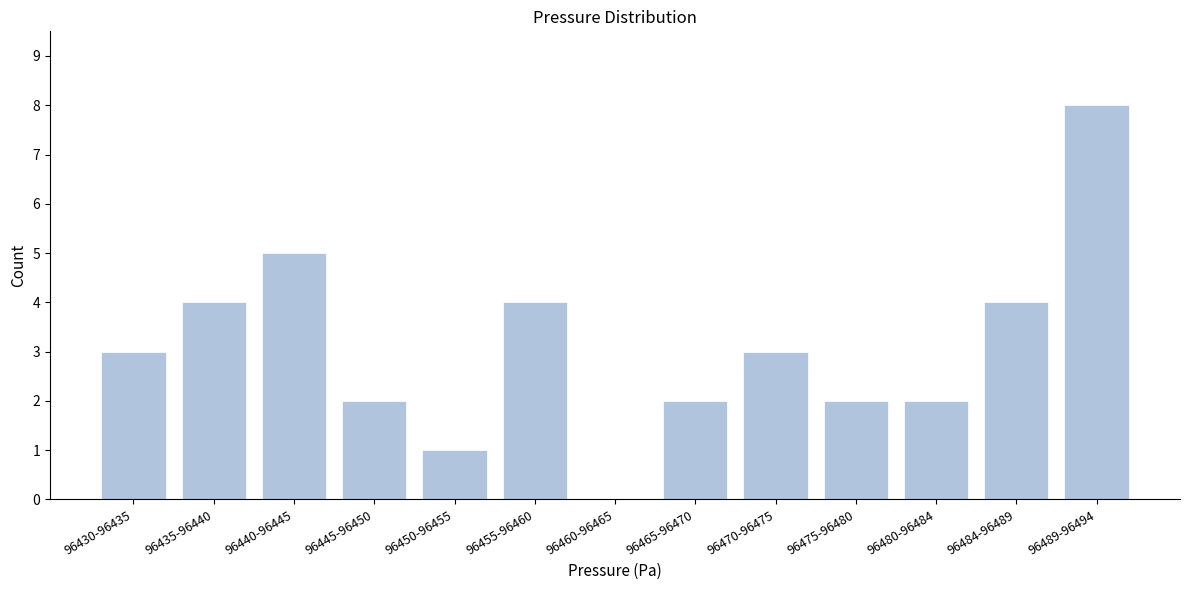

Reading left to right, extract all data points from this chart.

96430-96435=3	96435-96440=4	96440-96445=5	96445-96450=2	96450-96455=1	96455-96460=4	96460-96465=0	96465-96470=2	96470-96475=3	96475-96480=2	96480-96484=2	96484-96489=4	96489-96494=8